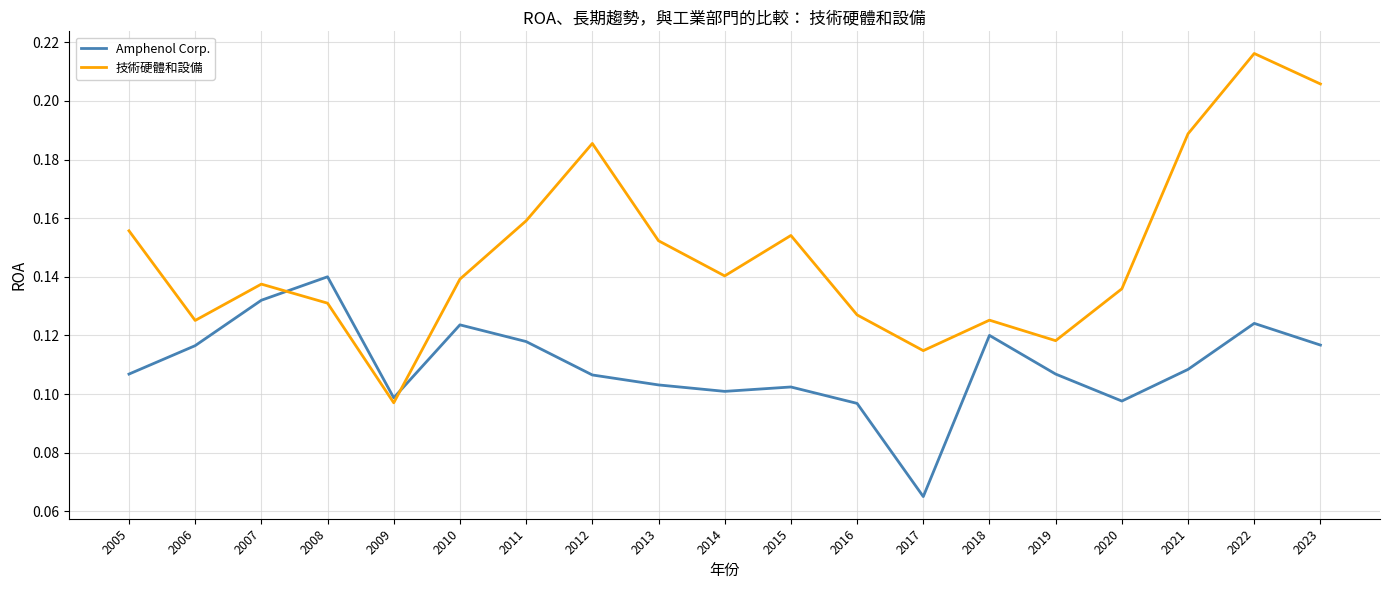

How many interior local peaks does the 技術硬體和設備 series have?

5